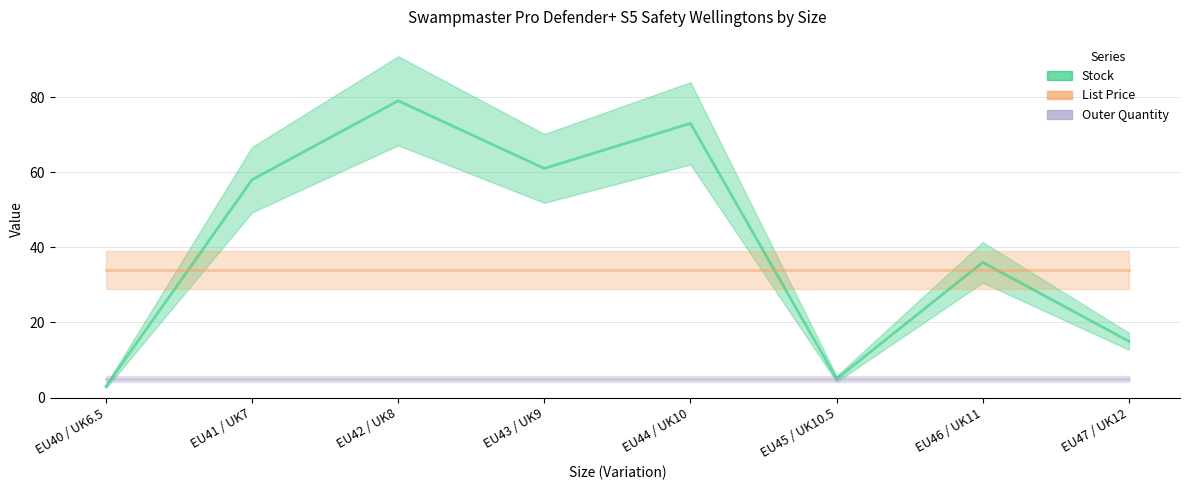

Rank the series at EU42 / UK8 from lowest to highest value.

Outer Quantity, List Price, Stock